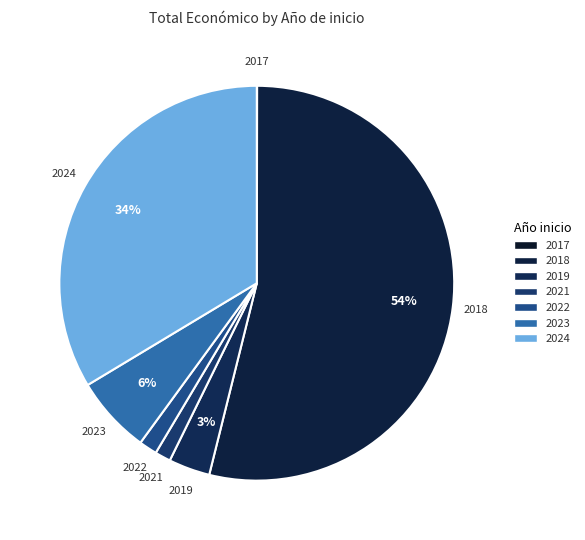

Is there a majority slice in this chart?

Yes